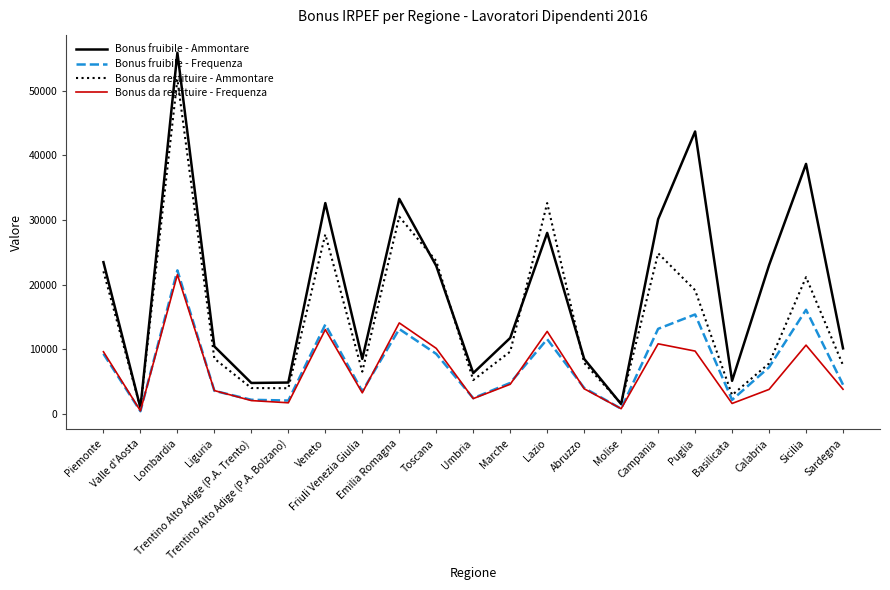

Where is the first local maximum for Bonus da restituire - Ammontare?

Lombardia